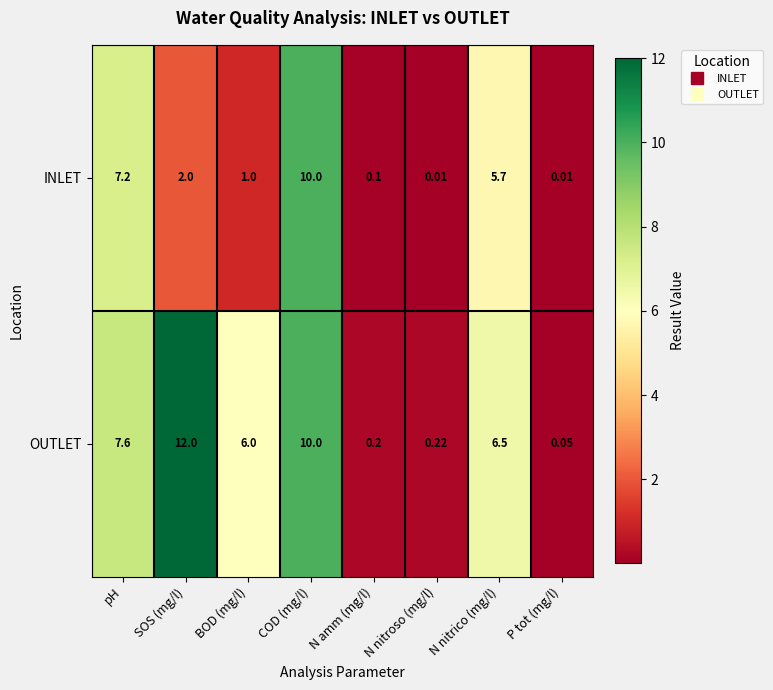

Which series has the widest spread of values?

OUTLET